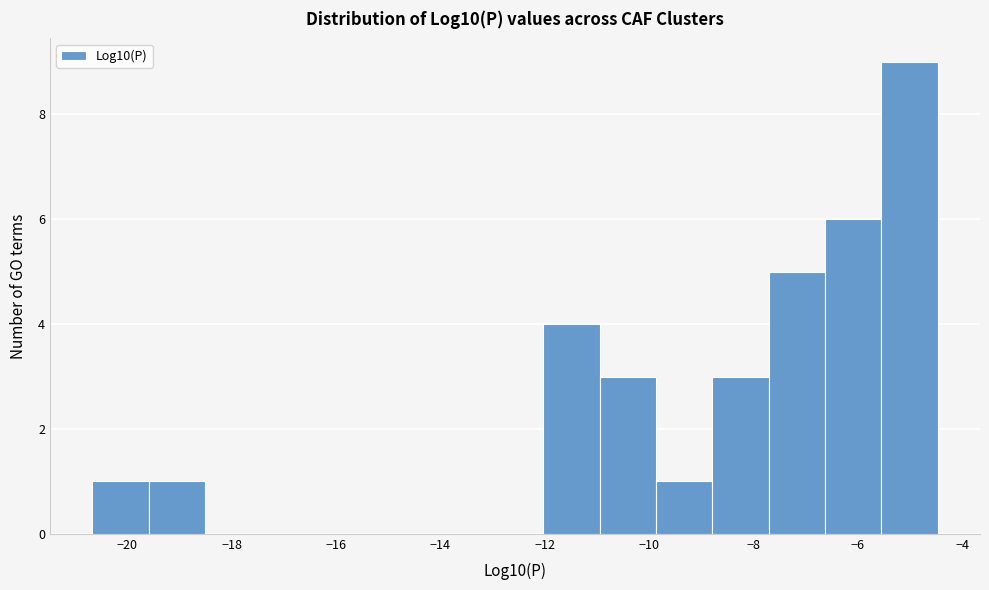

Reading left to right, transcribe this chart: for each bar, give the range it covers on the x-axis and its height. Neither the bar edges nor the heights are printed on the chart, so give them approximately, as read against the axes.

-20.6 to -19.6: 1
-19.6 to -18.6: 1
-18.6 to -17.4: 0
-17.4 to -16.4: 0
-16.4 to -15.2: 0
-15.2 to -14.2: 0
-14.2 to -13.2: 0
-13.2 to -12.0: 0
-12.0 to -11.0: 4
-11.0 to -9.8: 3
-9.8 to -8.8: 1
-8.8 to -7.8: 3
-7.8 to -6.6: 5
-6.6 to -5.6: 6
-5.6 to -4.4: 9